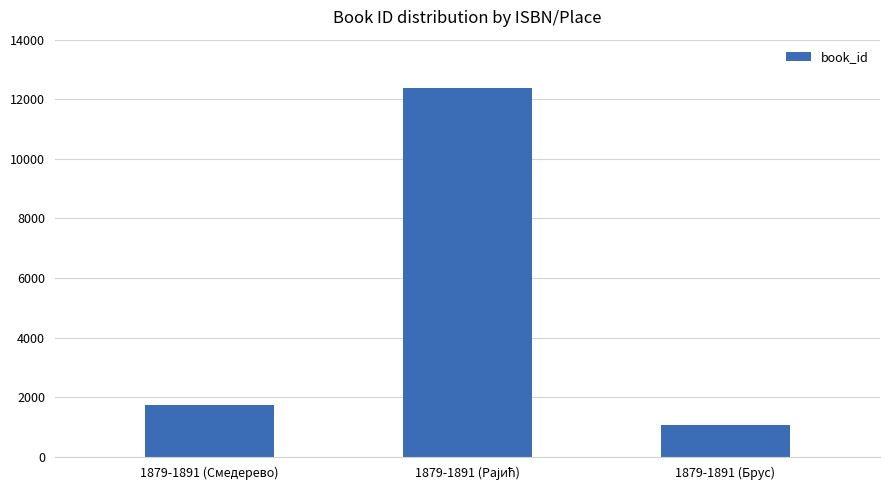

What is the value of the 1st bar from the left?

1737